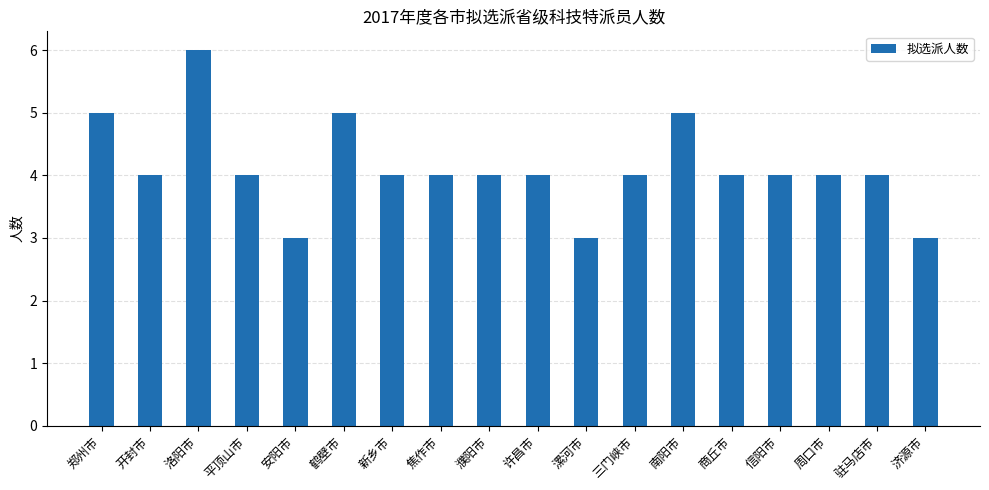

What is the sum of all values?

74